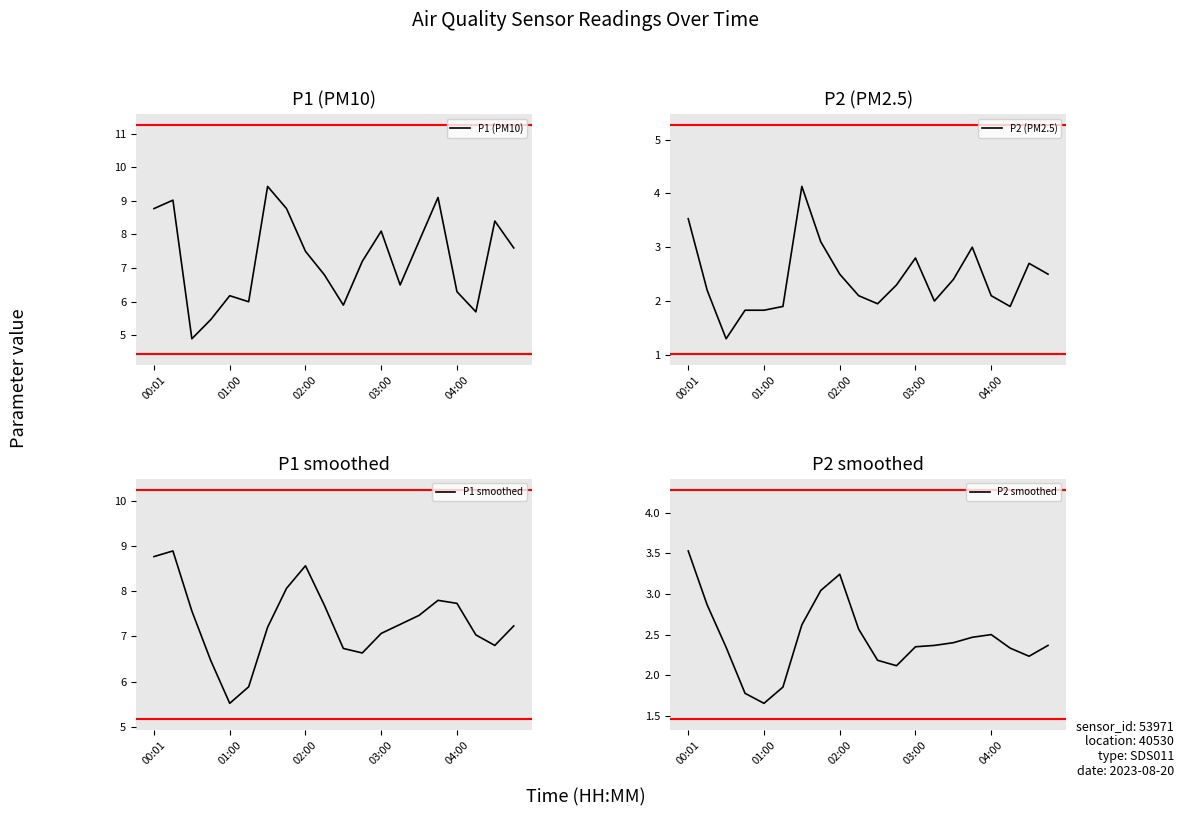

Is this an area chart (filled region under the line)?

No